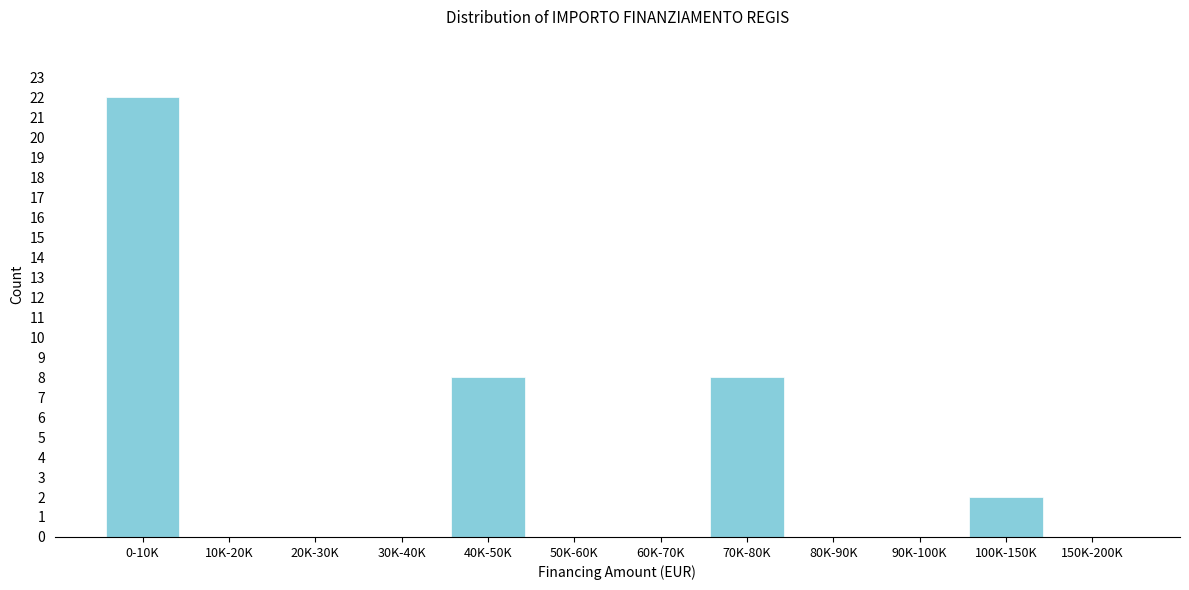

Reading right to left, what are all the values shown in this chart?

150K-200K=0	100K-150K=2	90K-100K=0	80K-90K=0	70K-80K=8	60K-70K=0	50K-60K=0	40K-50K=8	30K-40K=0	20K-30K=0	10K-20K=0	0-10K=22